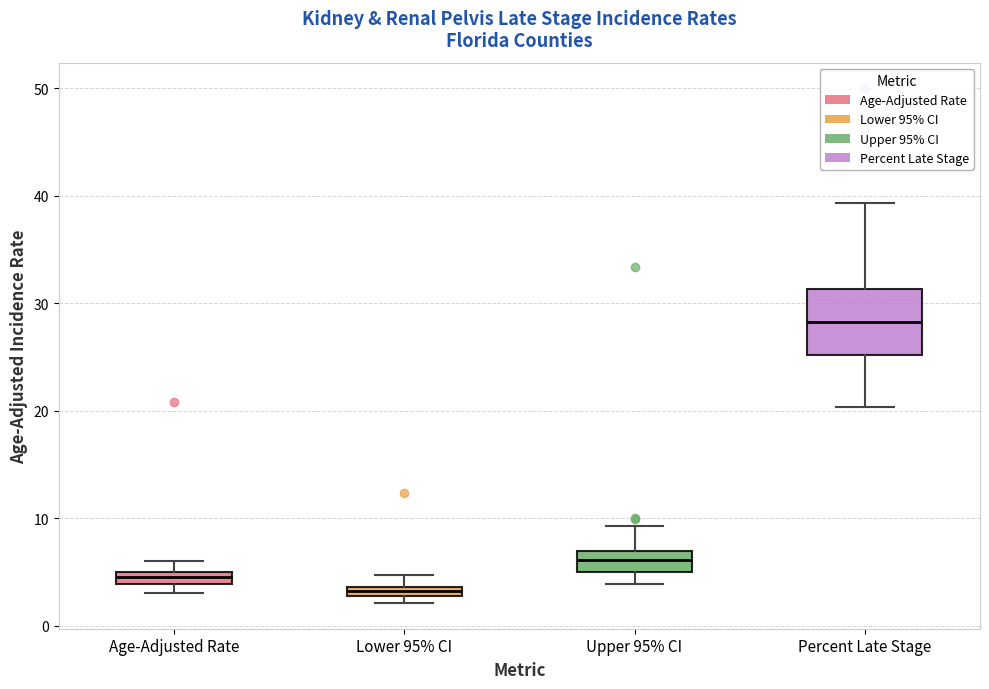

Comparing the boxes themselves (not the whiskers), which one is the tallest?

Percent Late Stage